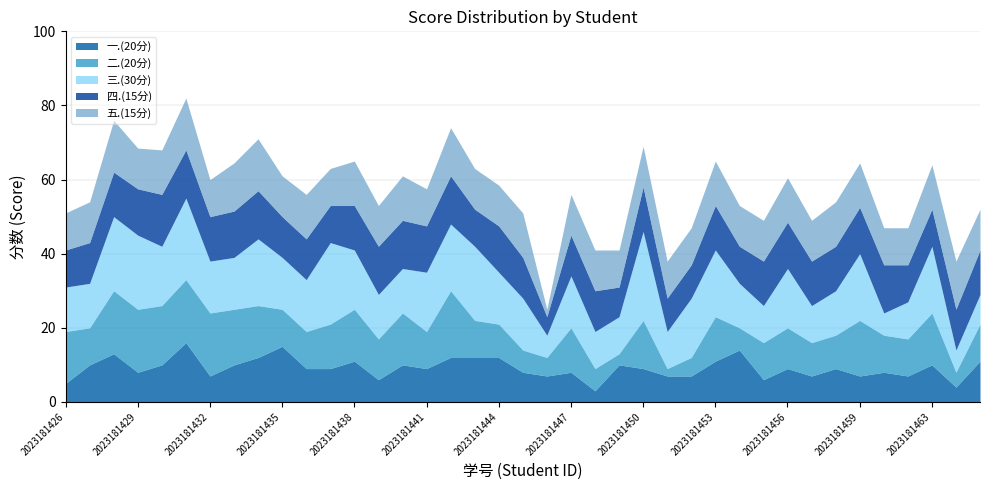

Between which two adjacent categories do 三.(30分) and 一.(20分) first intersect?

2023181434 and 2023181435